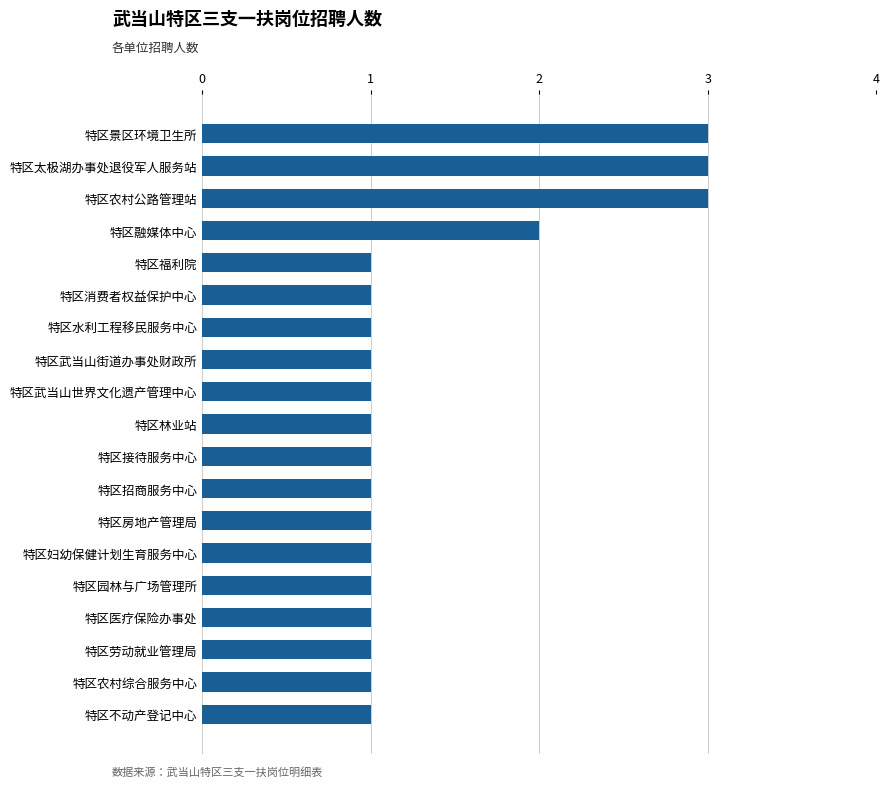

Approximately how many times larger is the value at 特区医疗保险办事处 compared to 特区福利院?

1.0